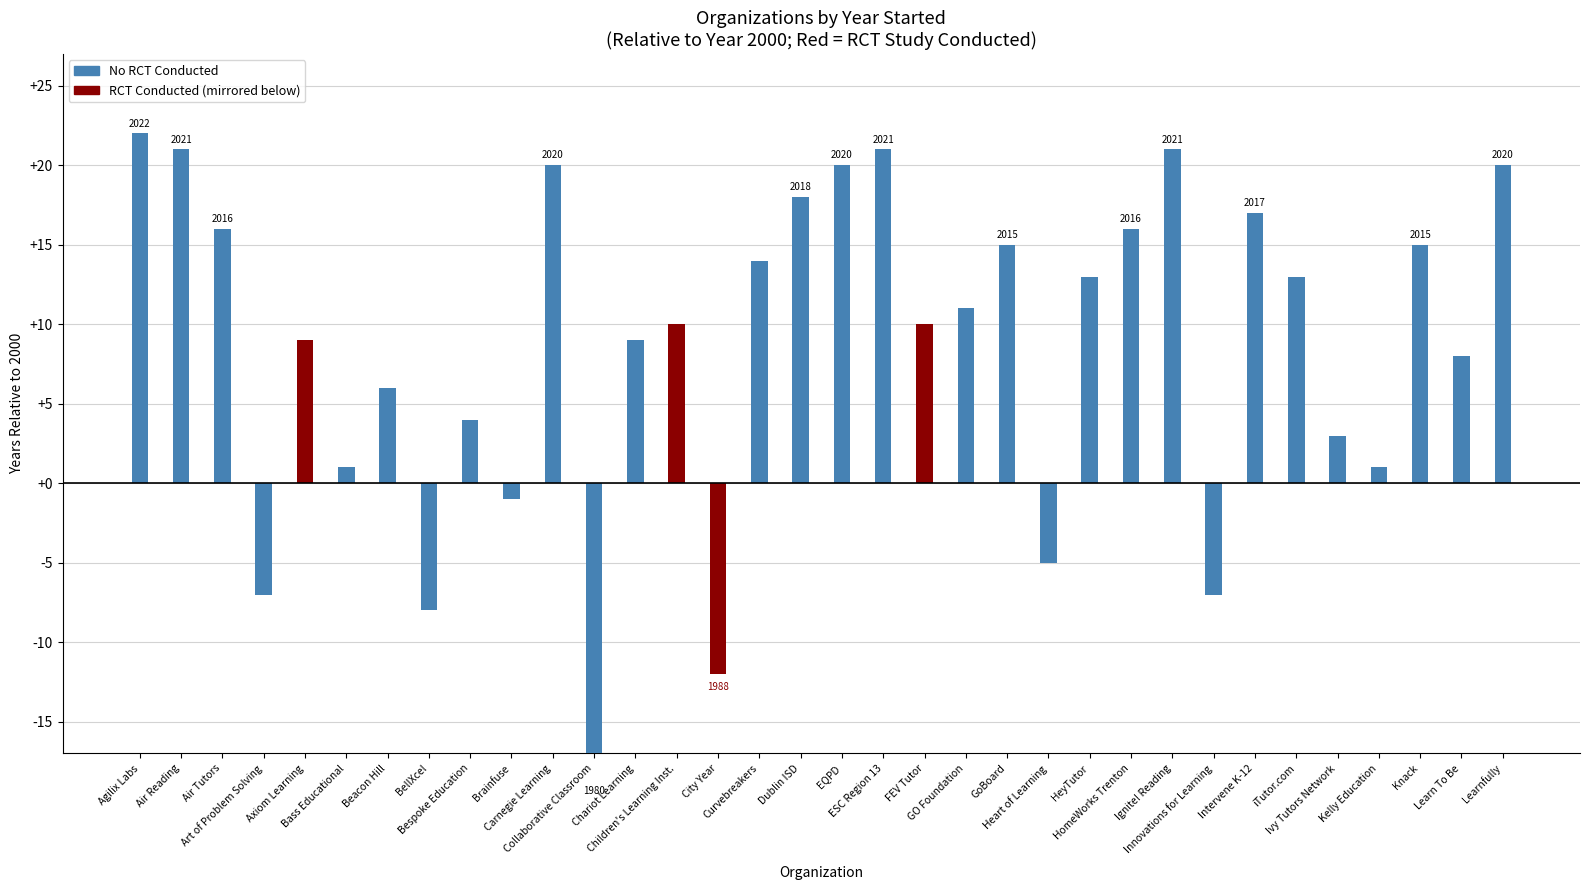

At which category is the sum across all series the highest?

Agilix Labs